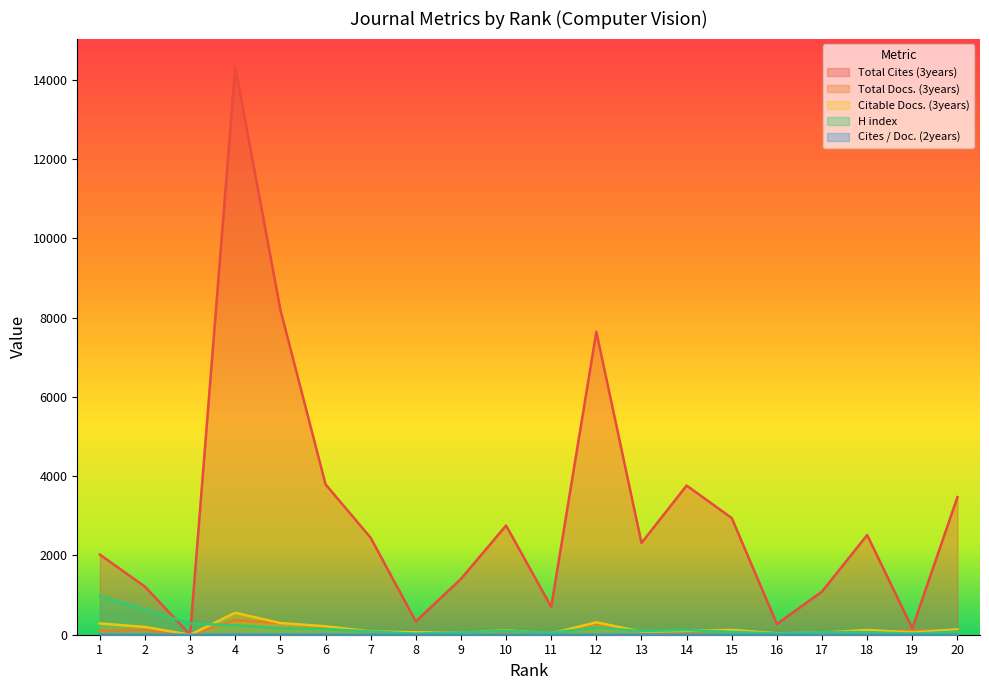

What are all the series names shown in the legend?

Total Cites (3years), Total Docs. (3years), Citable Docs. (3years), H index, Cites / Doc. (2years)